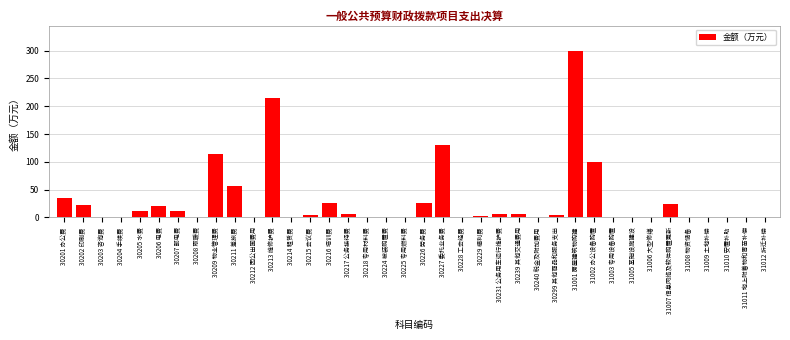

Where is the data nearest to the value 150?

30227 委托业务费